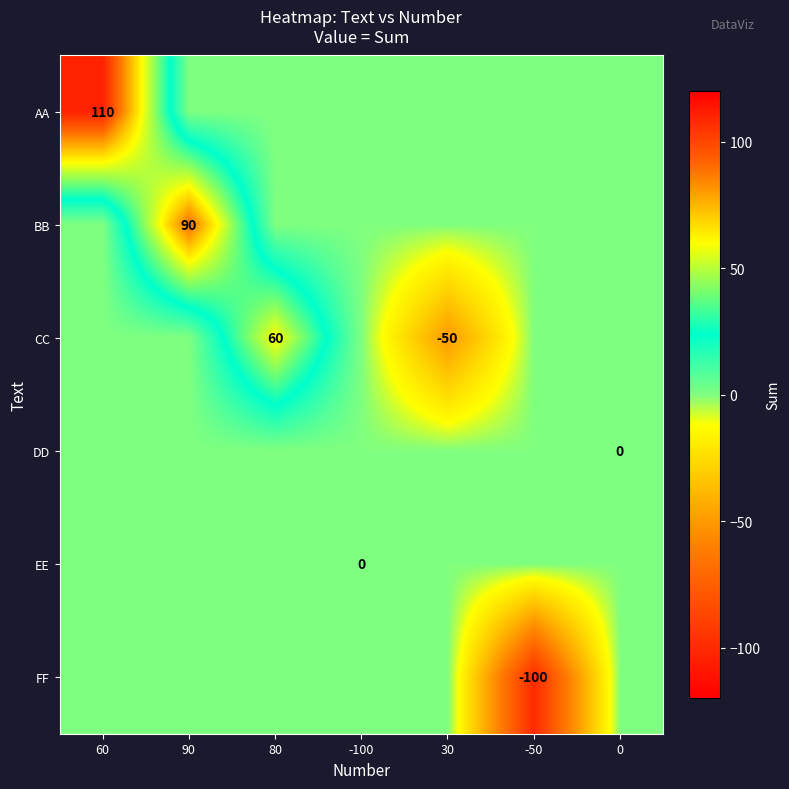

What is the total value across all series at 60?

110